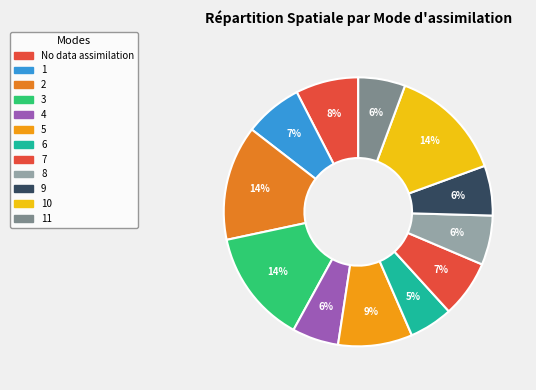

Count the number of slices in the pie.

12